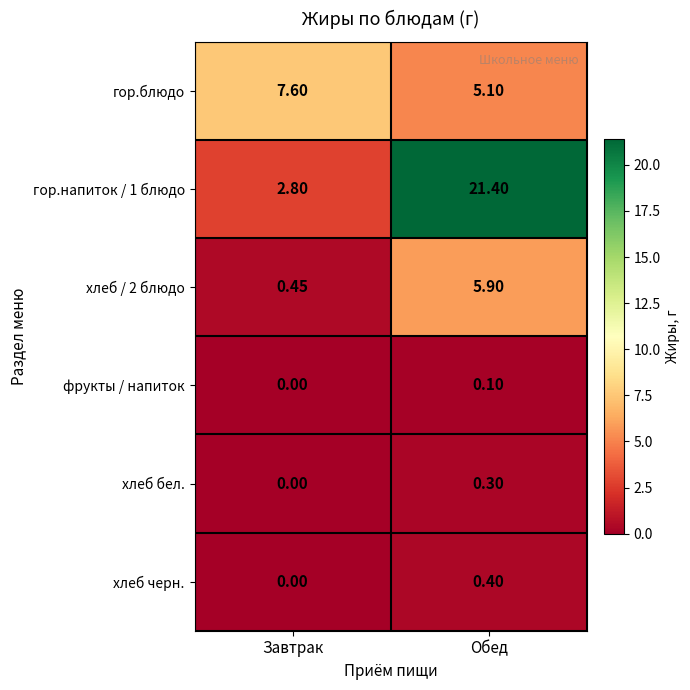

Is the value of гор.напиток / 1 блюдо at Обед greater than the value of хлеб бел. at Завтрак?

Yes